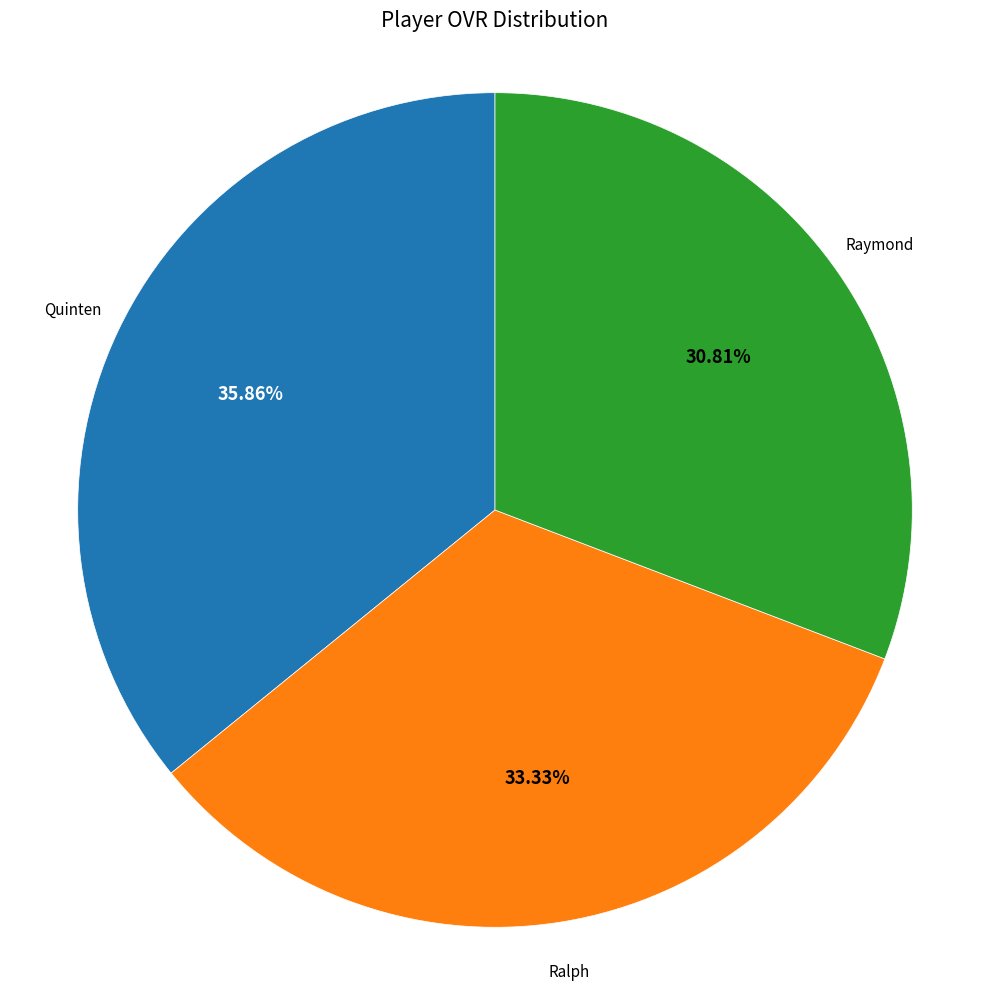

Is the sum of Quinten and Ralph greater than half?

Yes